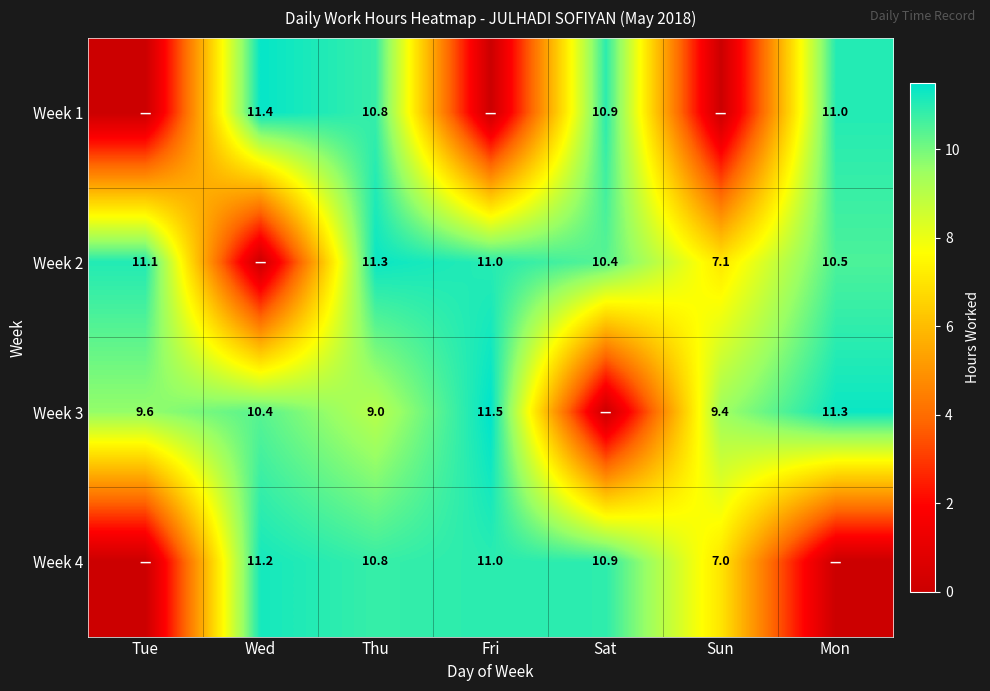

Is the value of Week 3 at Wed greater than the value of Week 4 at Thu?

No